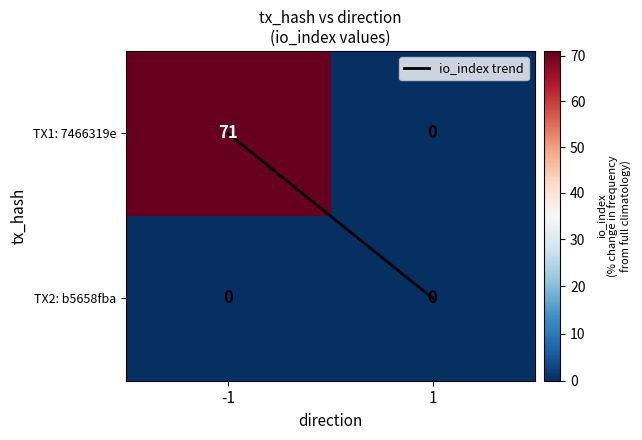

Which series has the largest total across all categories?

TX1: 7466319e